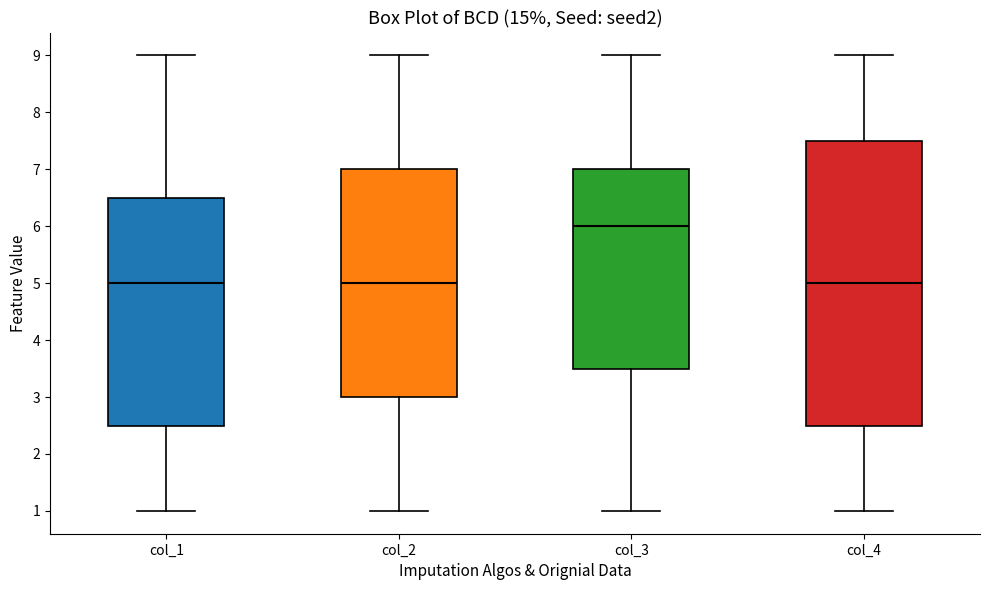

Reading left to right, transcribe this box plot: for each box, give where its median line is, the range the box spans, and where its two whiskers end, as read against the y-axis. The values are not printed on the chart, so give them approximately, as read against the axis.

col_1: median 5.0, box 2.5 to 6.5, whiskers 1.0 to 9.0
col_2: median 5.0, box 3.0 to 7.0, whiskers 1.0 to 9.0
col_3: median 6.0, box 3.5 to 7.0, whiskers 1.0 to 9.0
col_4: median 5.0, box 2.5 to 7.5, whiskers 1.0 to 9.0